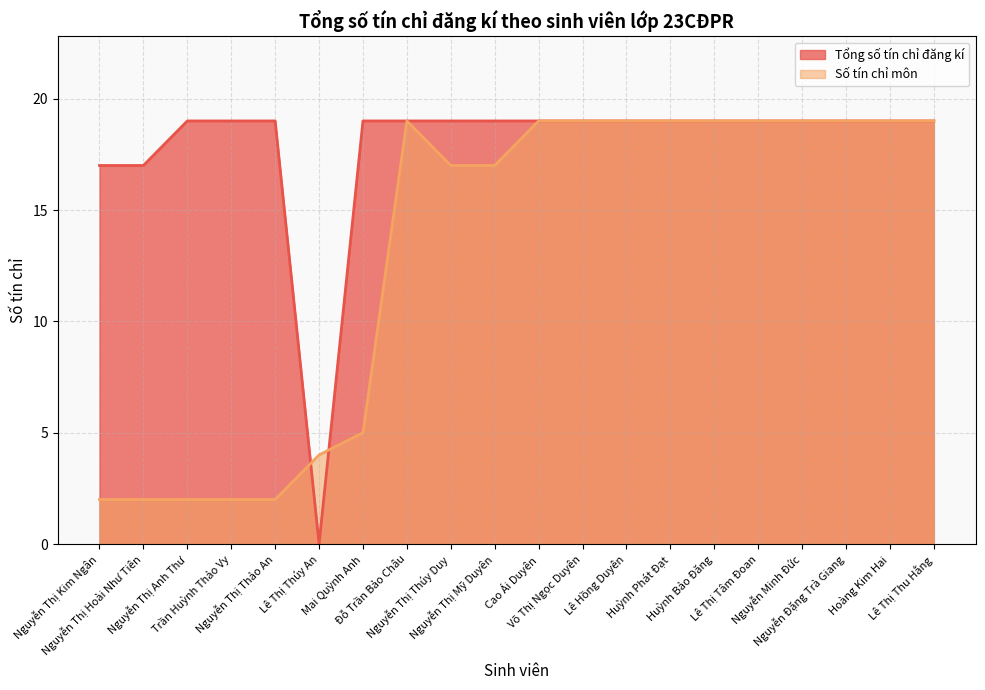

Which series changed the most between Nguyễn Thị Anh Thư and Lê Thị Tâm Đoan?

Số tín chỉ môn